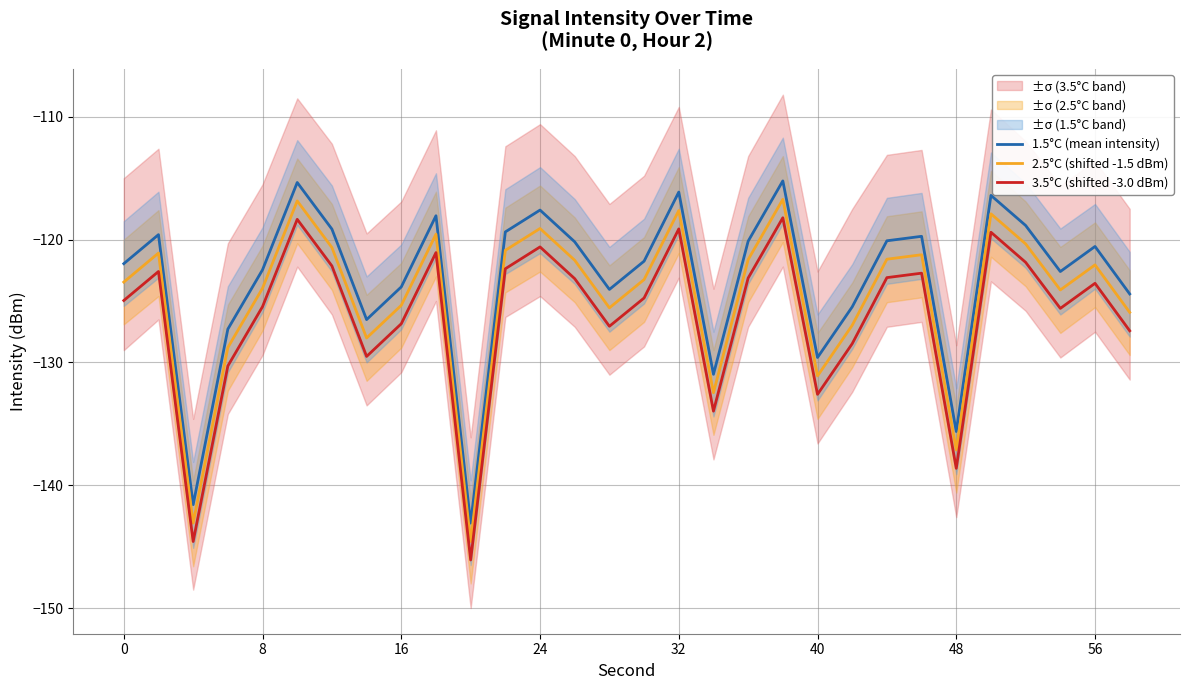

What is the average value of the 2.5°C (shifted -1.5 dBm) series?

-124.8